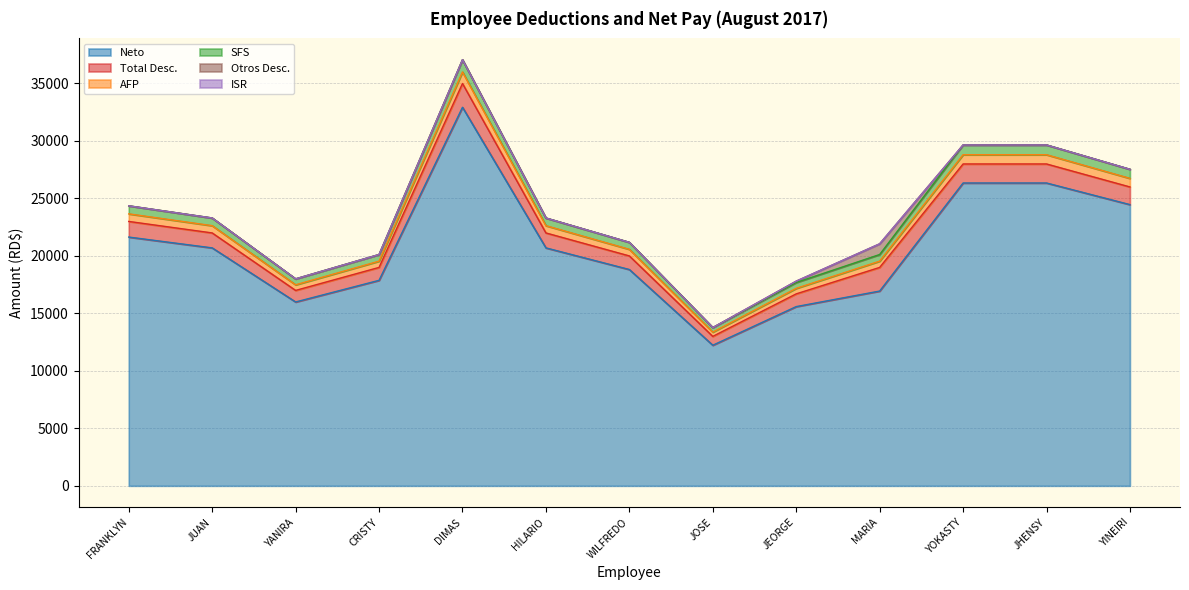

What is the minimum value for Neto?

12231.7